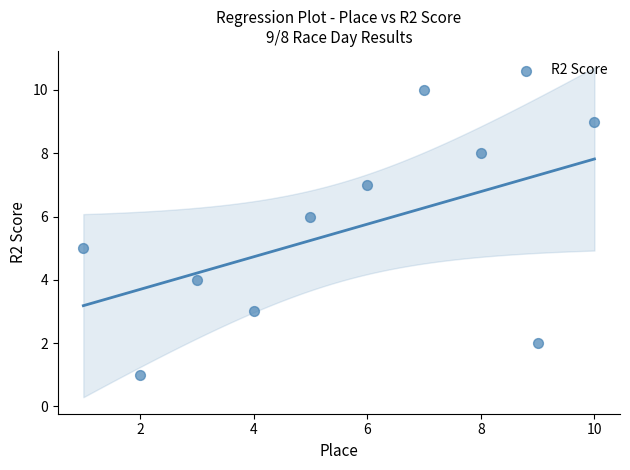

What is the average X value?

6